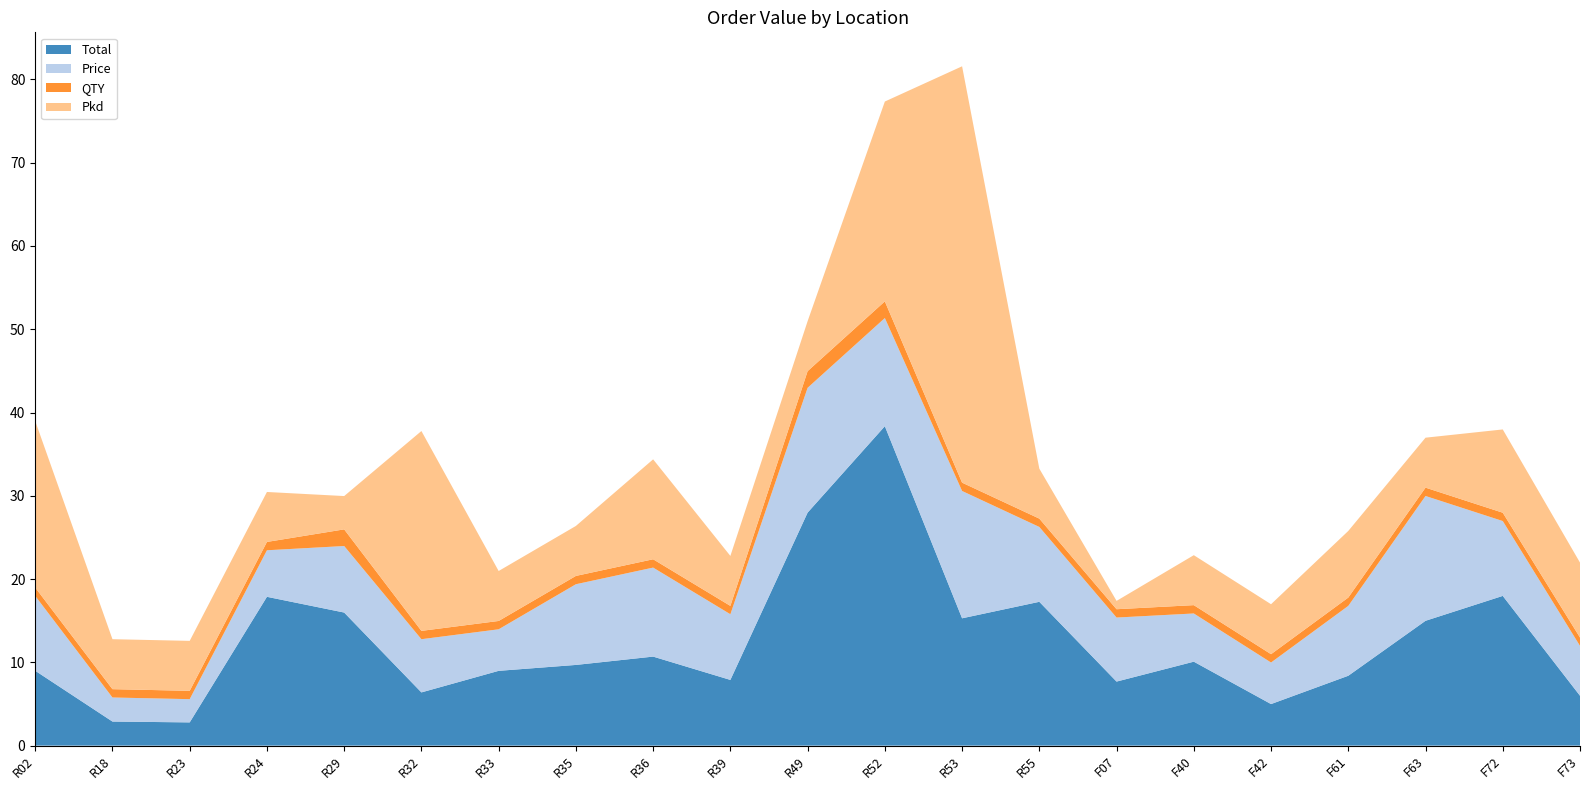

Reading right to left, list all the values displayed in this chart.

Total: F73=6.0	F72=18.0	F63=15.0	F61=8.4	F42=5.0	F40=10.1	F07=7.7	R55=17.3	R53=15.3	R52=38.4	R49=28.0	R39=7.9	R36=10.7	R35=9.7	R33=9.0	R32=6.4	R29=16.0	R24=17.9	R23=2.8	R18=2.9	R02=9.0
Price: F73=6.0	F72=9.0	F63=15.0	F61=8.4	F42=5.0	F40=5.8	F07=7.7	R55=9.0	R53=15.3	R52=13.0	R49=15.0	R39=7.9	R36=10.7	R35=9.7	R33=5.0	R32=6.4	R29=8.0	R24=5.6	R23=2.8	R18=2.9	R02=9.0
QTY: F73=1.0	F72=1.0	F63=1.0	F61=1.0	F42=1.0	F40=1.0	F07=1.0	R55=1.0	R53=1.0	R52=2.0	R49=2.0	R39=1.0	R36=1.0	R35=1.0	R33=1.0	R32=1.0	R29=2.0	R24=1.0	R23=1.0	R18=1.0	R02=1.0
Pkd: F73=9.0	F72=10.0	F63=6.0	F61=8.0	F42=6.0	F40=6.0	F07=1.0	R55=6.0	R53=50.0	R52=24.0	R49=6.0	R39=6.0	R36=12.0	R35=6.0	R33=6.0	R32=24.0	R29=4.0	R24=6.0	R23=6.0	R18=6.0	R02=20.0